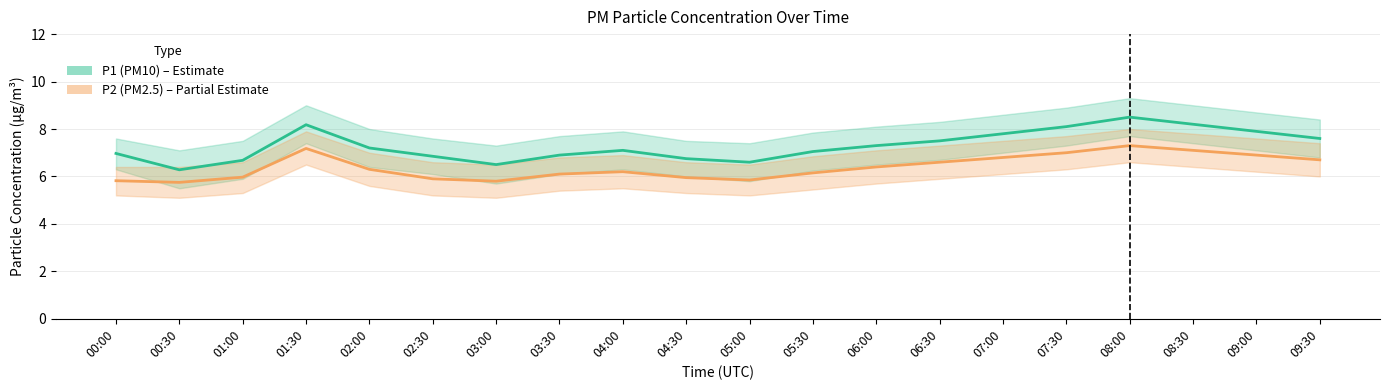

True or false: P2 (PM2.5) – Partial Estimate has more than 0 interior local peaks.

True